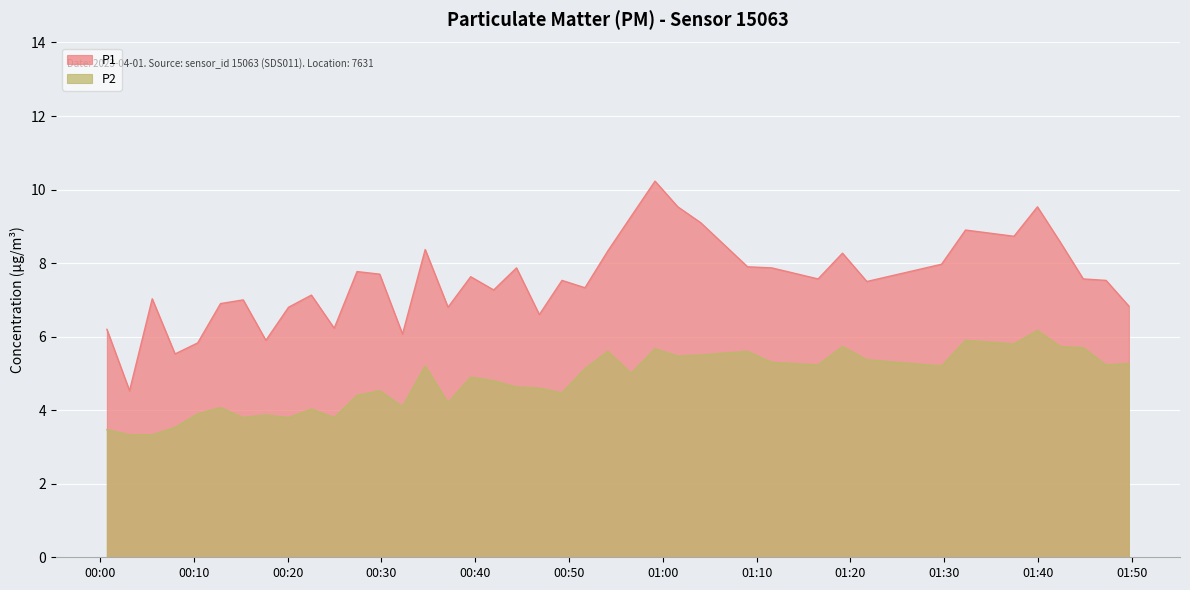

What is the difference between the maximum and minimum values in the P2 series?

2.8